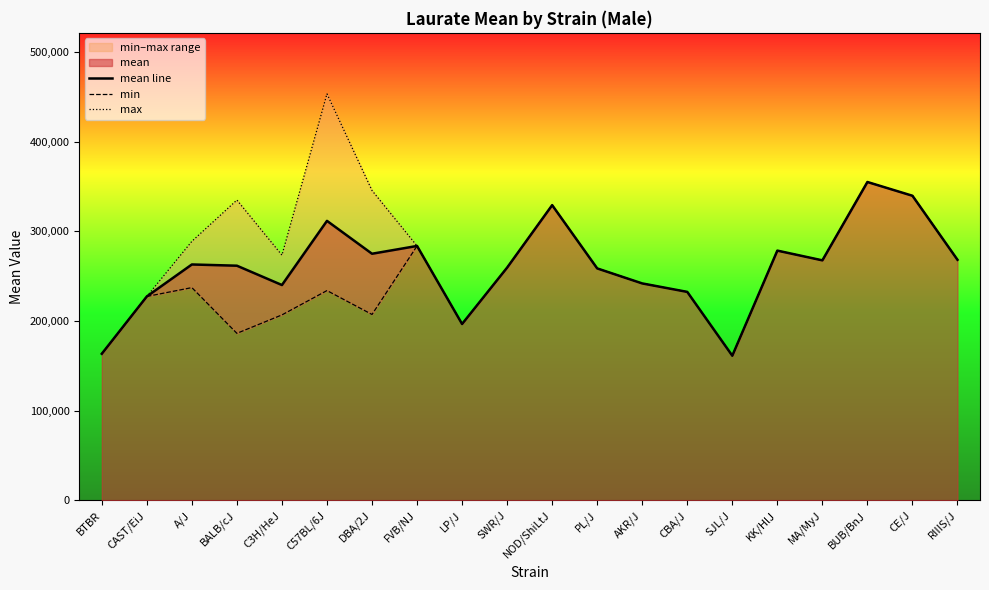

What position from the right is PL/J?

9